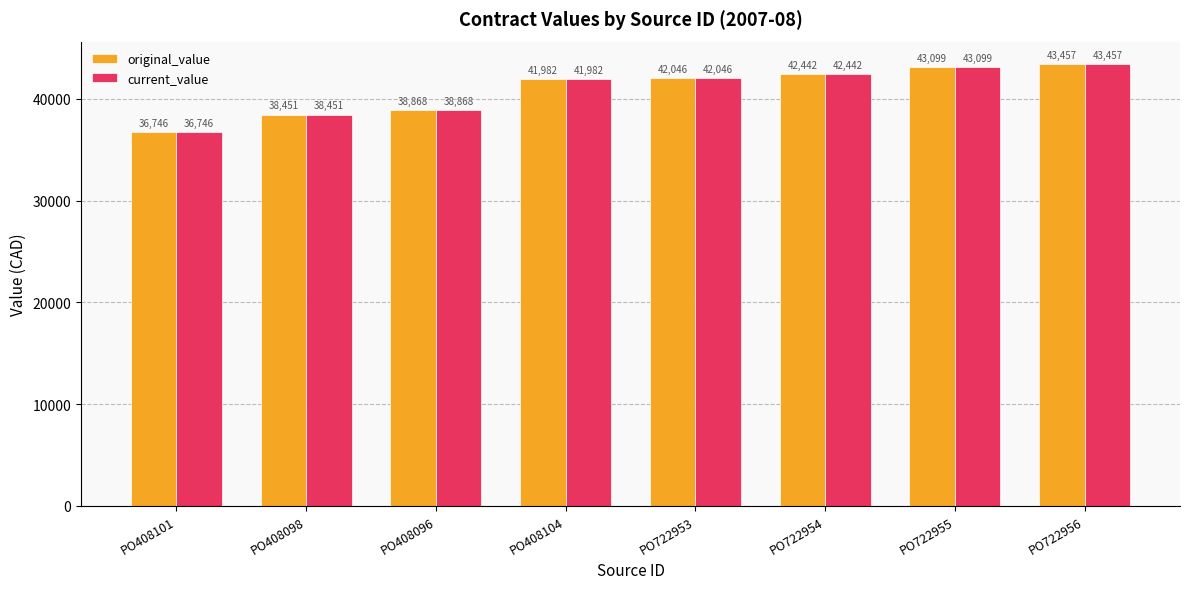

Is it true that original_value equals 38868 at PO408096?

True